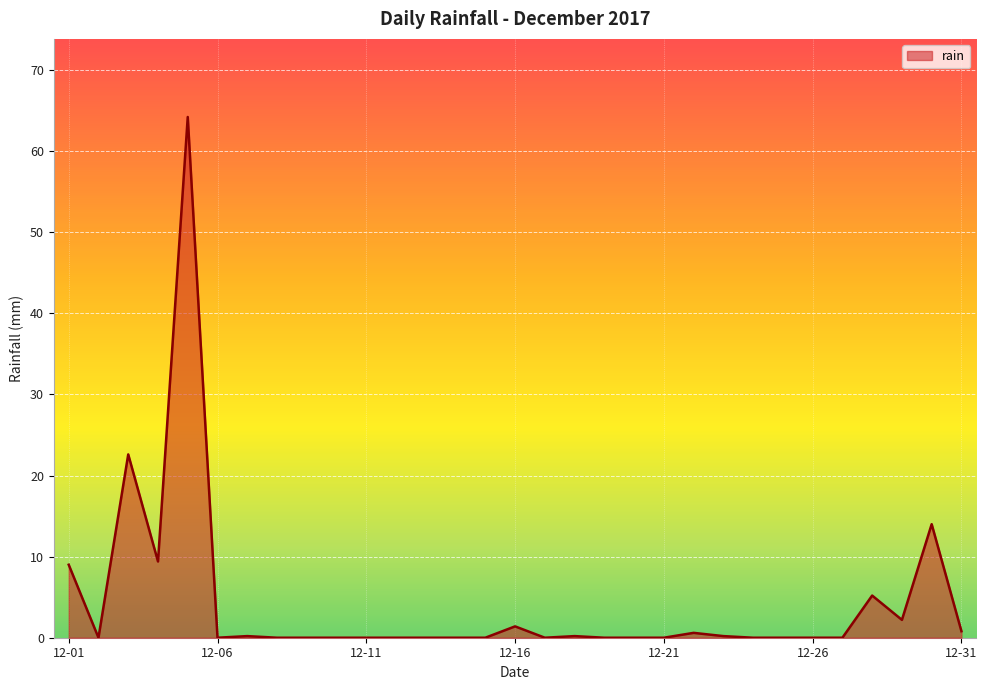

Is this an area chart (filled region under the line)?

Yes